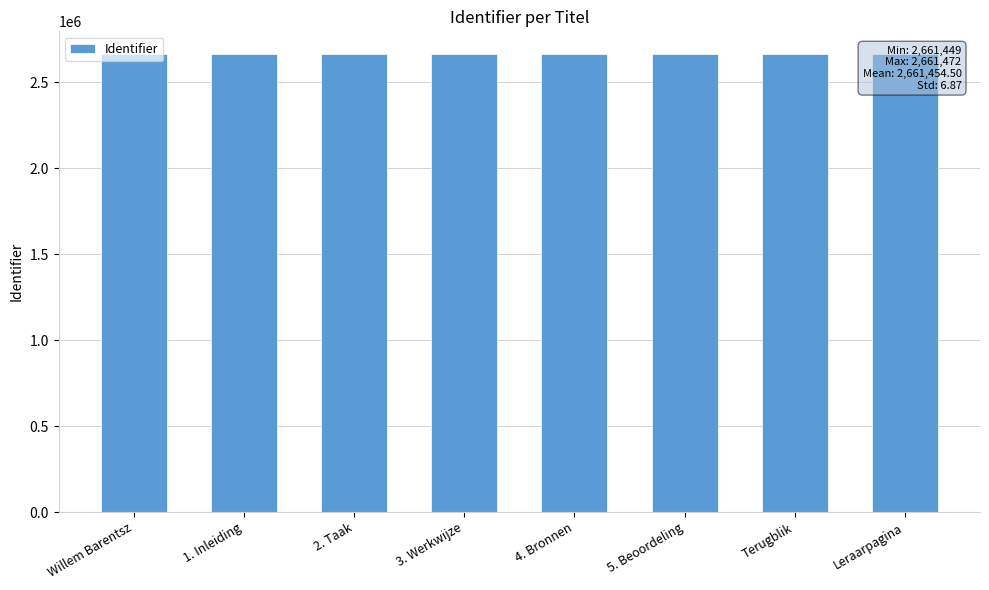

Reading left to right, list all the values displayed in this chart.

2661449	2661450	2661451	2661452	2661453	2661454	2661455	2661472